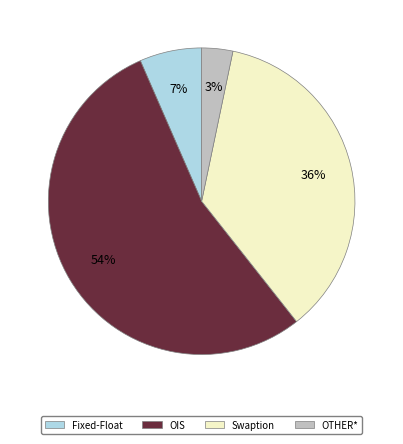

Which category accounts for the majority?

OIS